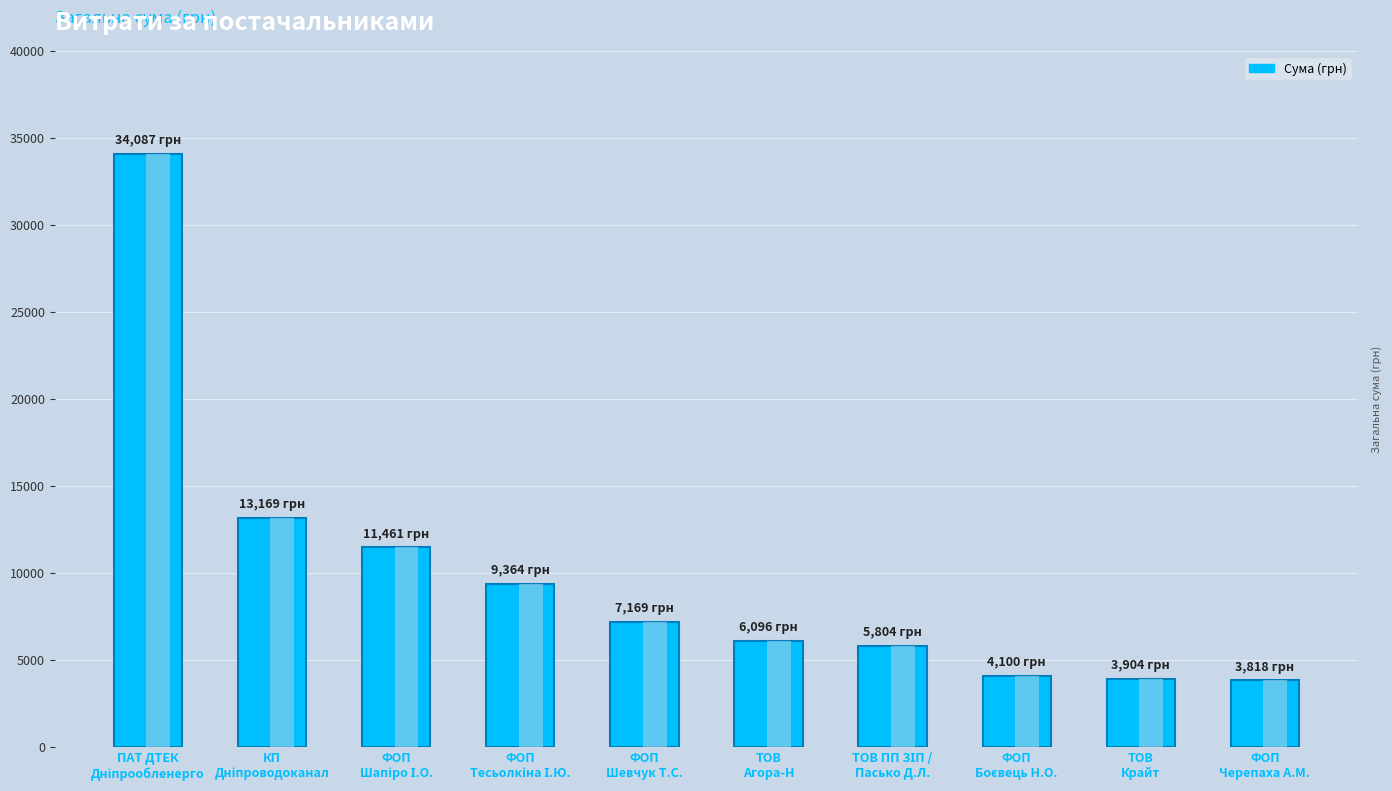

What is the label of the 10th bar from the left?

ФОП
Черепаха А.М.